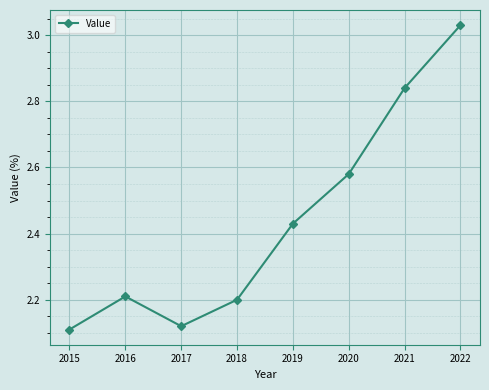

At which label is the value closest to 2?

2015